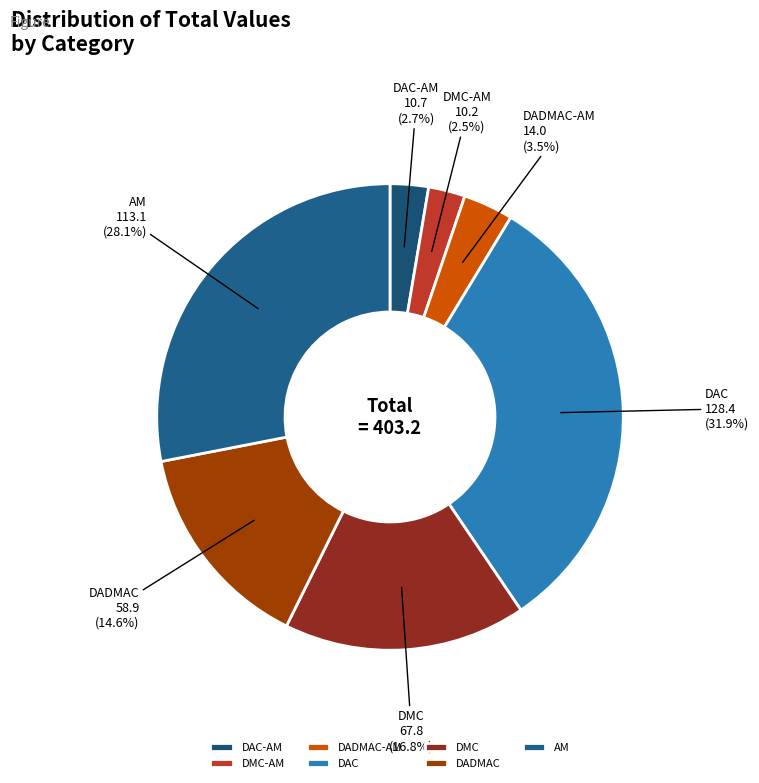

What is the ratio of the value at DADMAC to the value at AM?

0.5